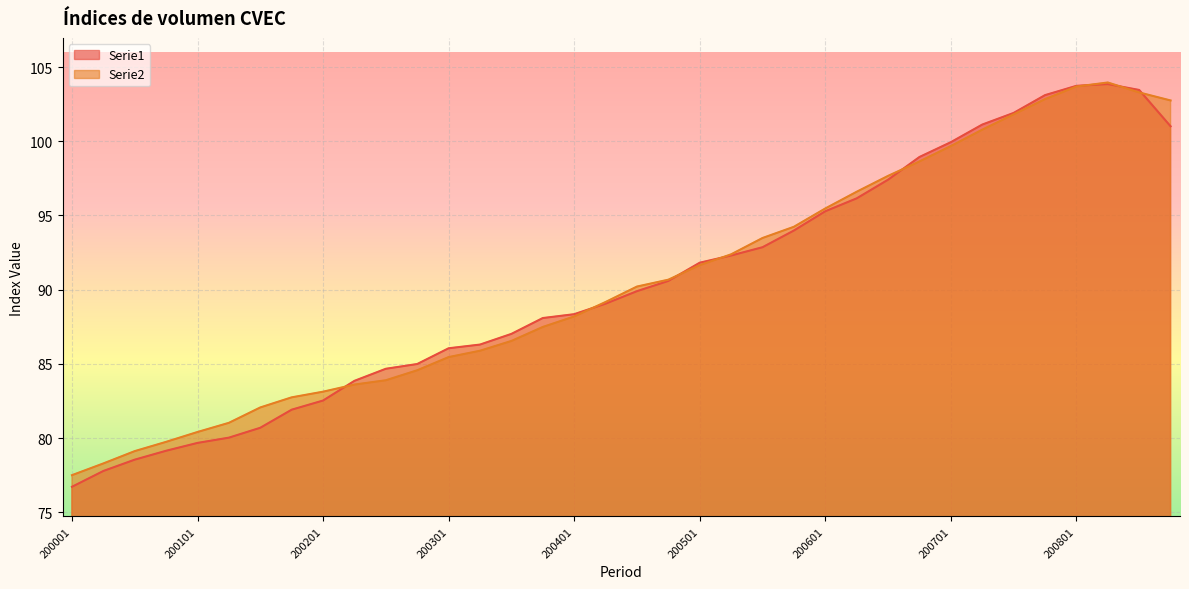

What is the total value across all series at 200401?

176.5